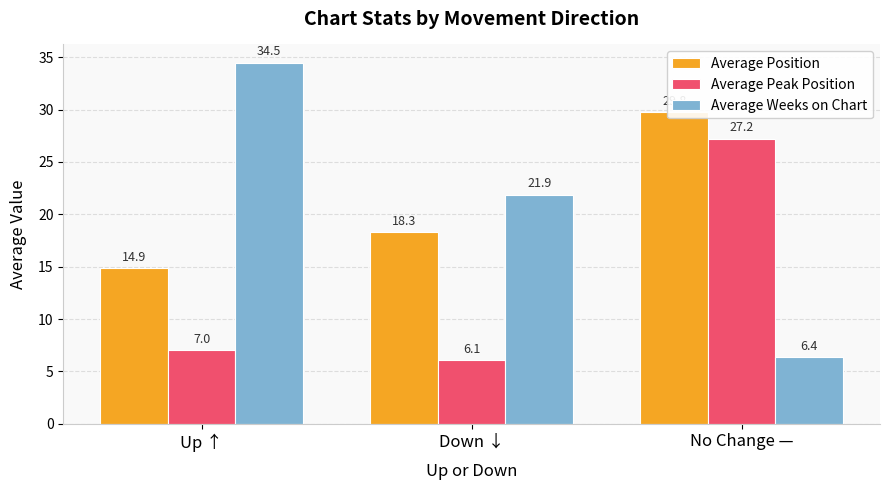

What is the label of the 3rd bar from the right?

Up ↑